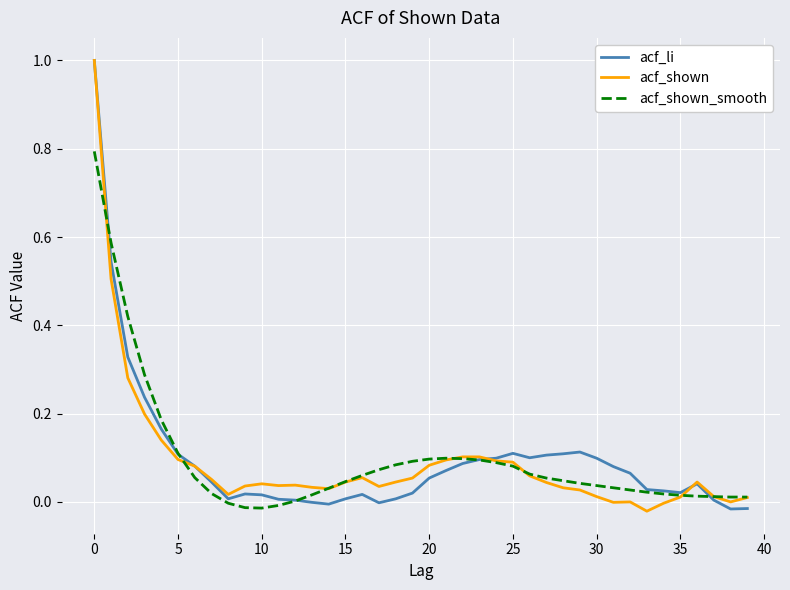

What are all the series names shown in the legend?

acf_li, acf_shown, acf_shown_smooth